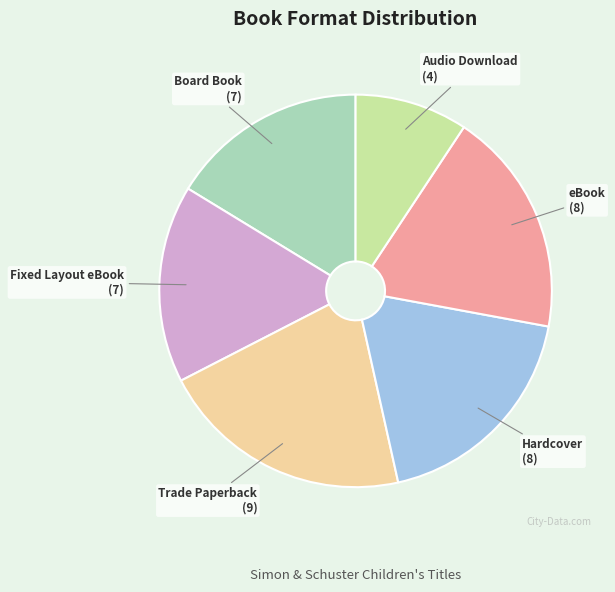

Combined, do Fixed Layout eBook and Board Book account for over 50%?

No